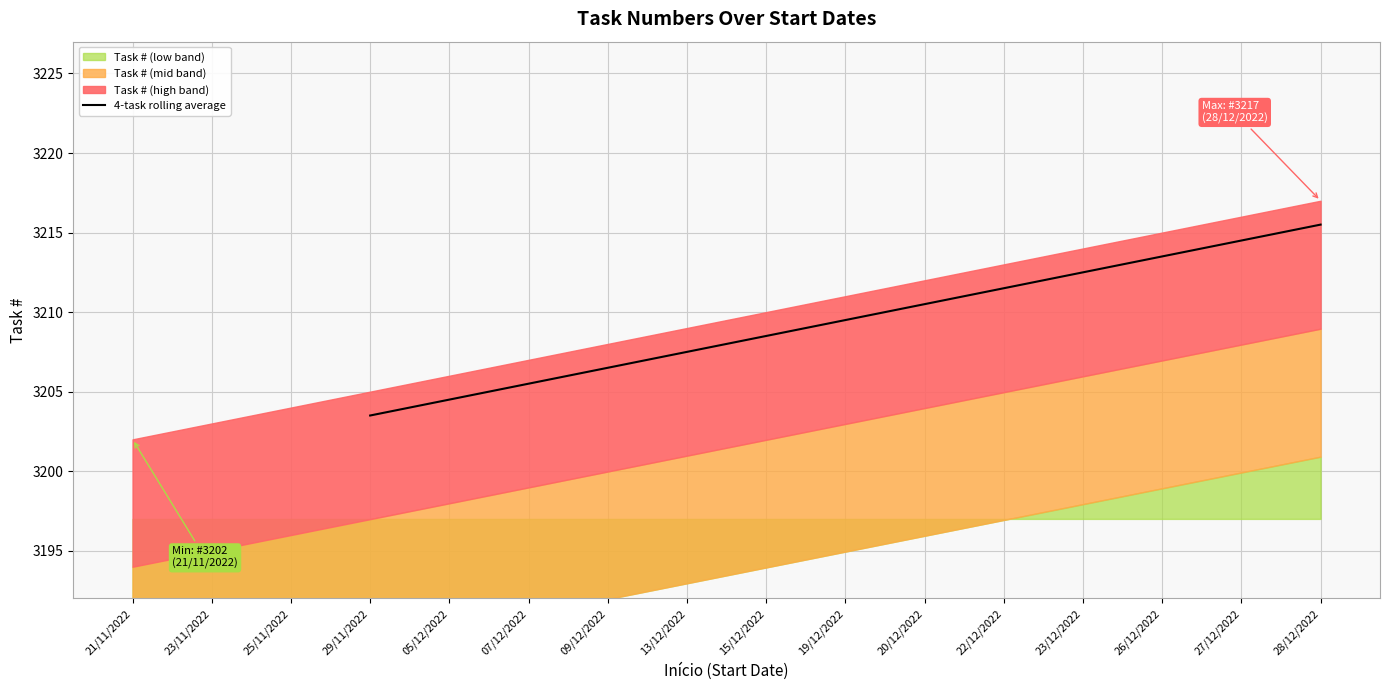

At which label does 4-task rolling average reach its minimum?

29/11/2022